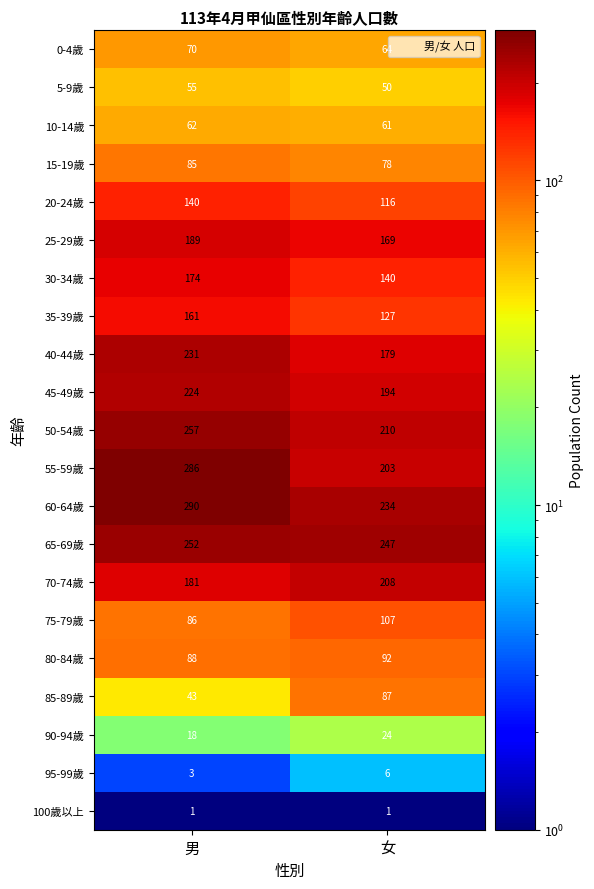

The 50-54歲 series shows 44 at 女. True or false?

False